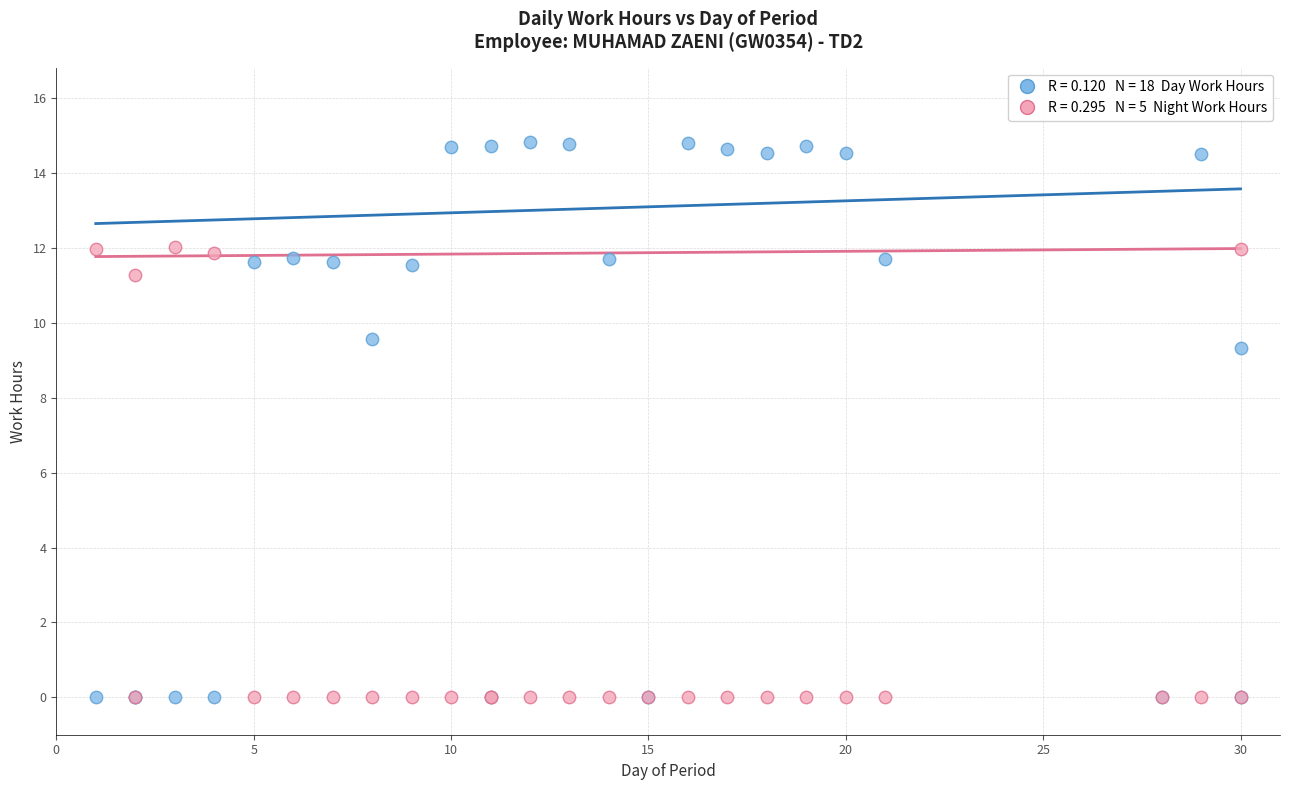

Across all series, what Y value is closest to 7?

9.3